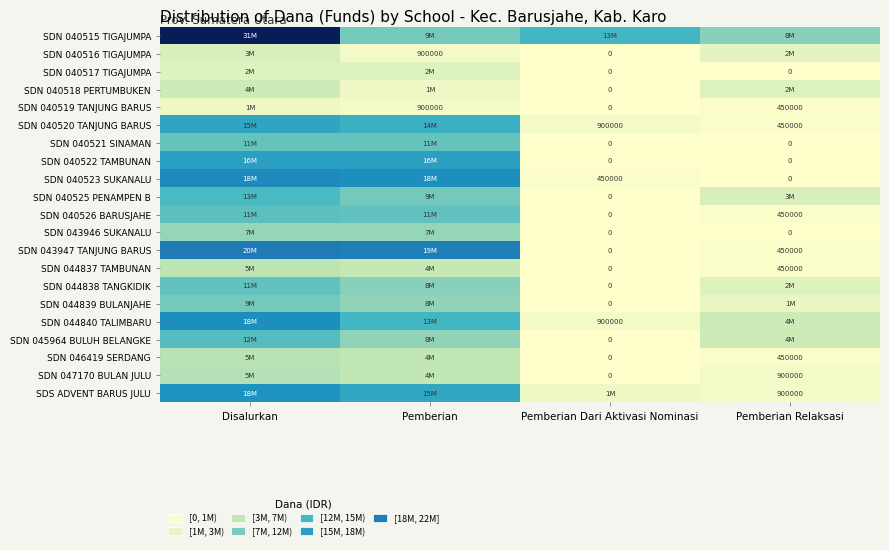

How many distinct data groups are displayed?

21